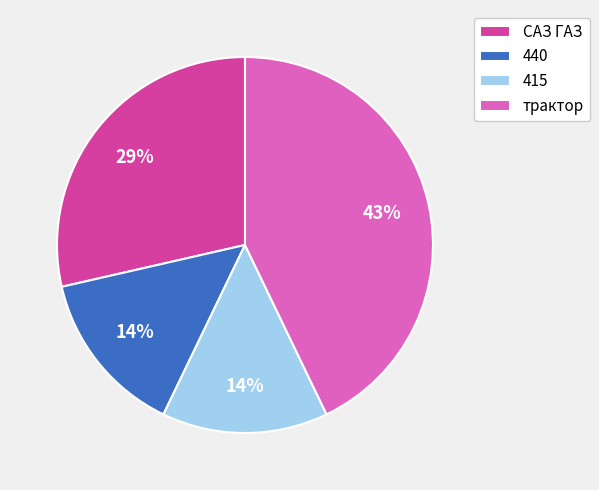

Is there any slice that represents more than half of the pie?

No